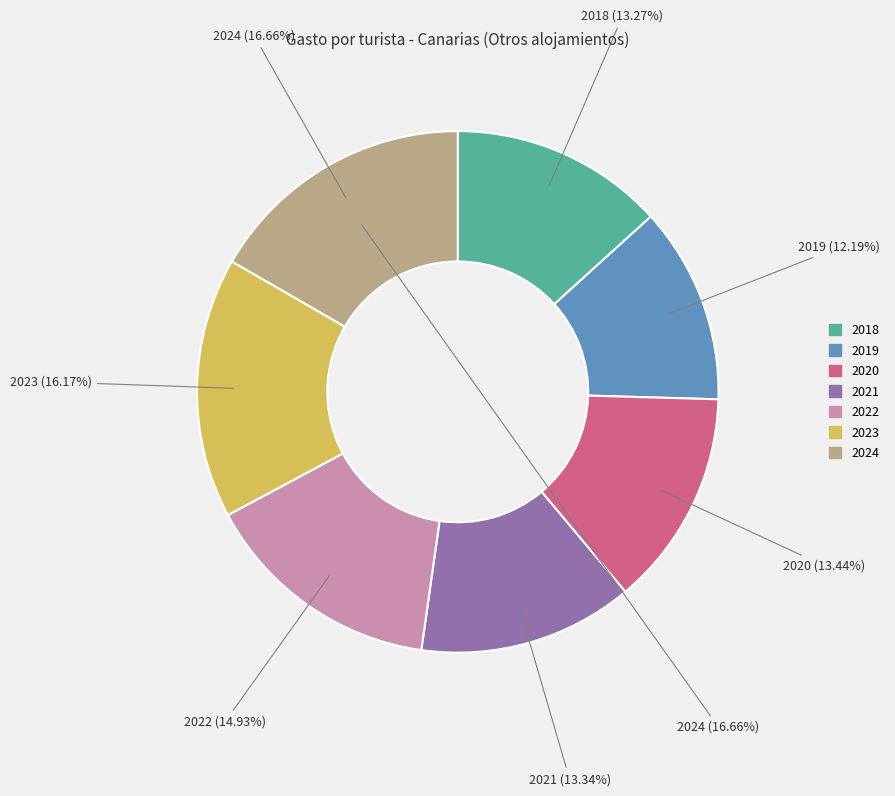

Between 2019 and 2020, which is larger?

2020